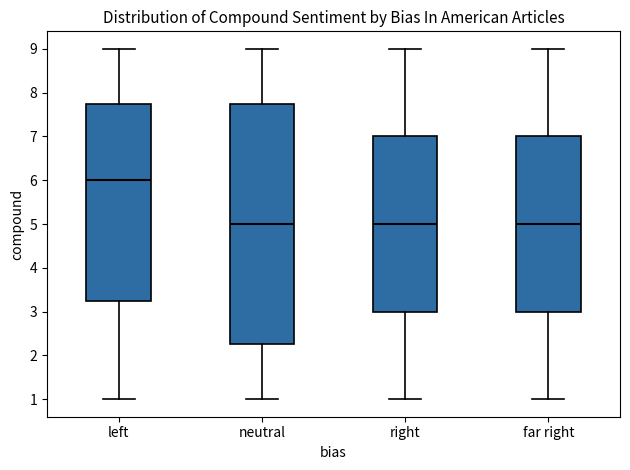

Where does the upper whisker of the box for far right end on the y-axis? The values are not printed on the chart, so give them approximately, as read against the axis.

9.0